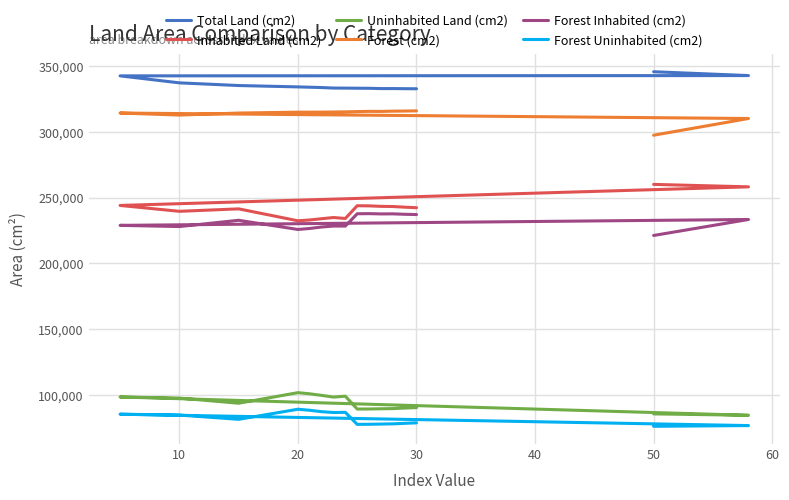

List the series in order of their peak value, lowest first.

Forest Uninhabited (cm2), Uninhabited Land (cm2), Forest Inhabited (cm2), Inhabited Land (cm2), Forest (cm2), Total Land (cm2)